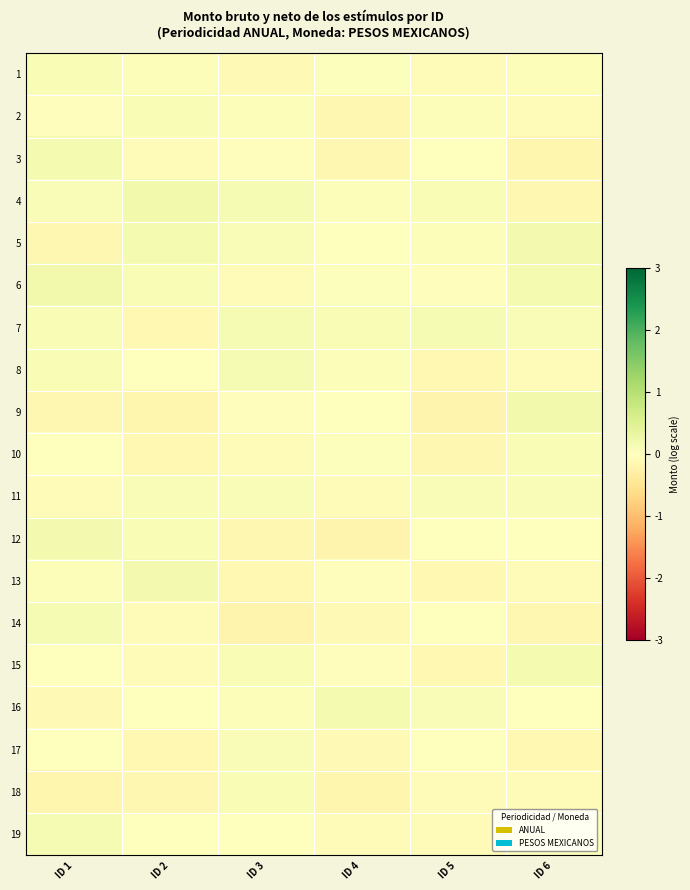

At which category is the sum across all series the highest?

ID 1